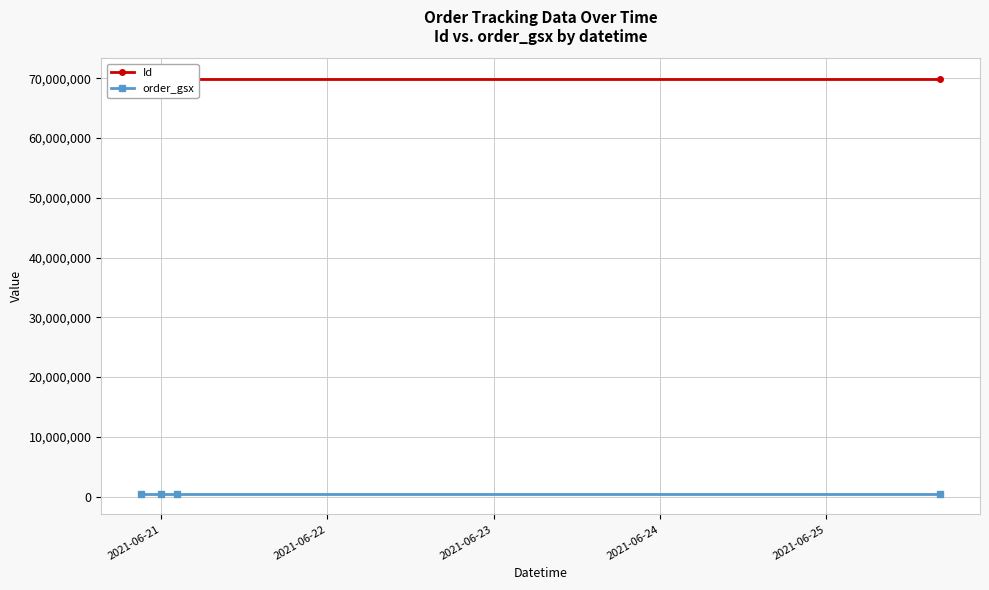

What are all the series names shown in the legend?

Id, order_gsx